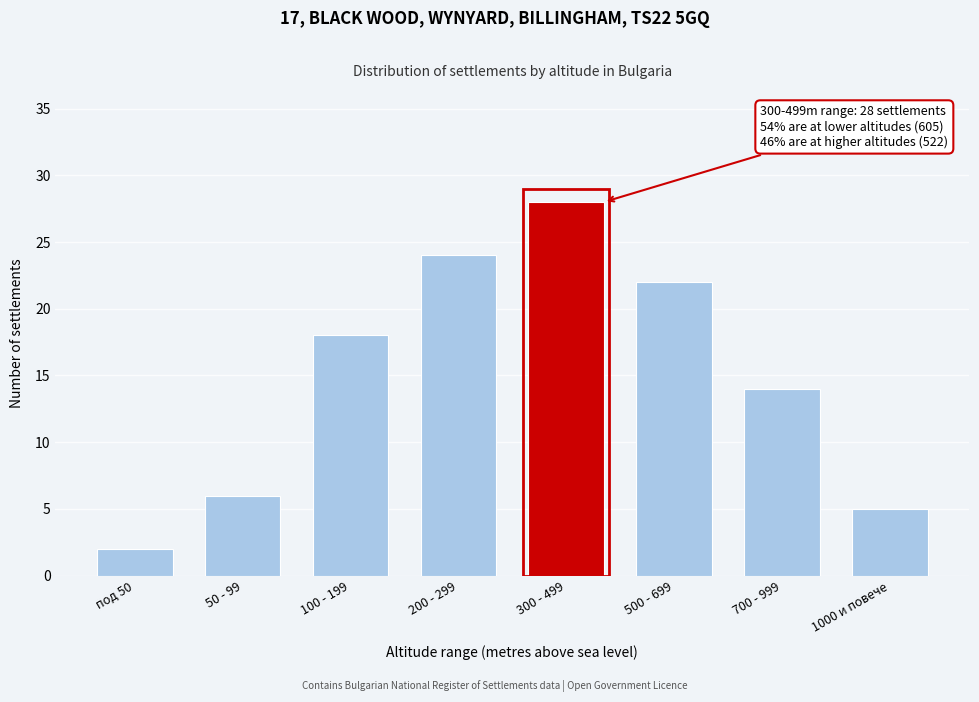

Reading right to left, what are all the values shown in this chart?

1000 и повече=5	700 - 999=14	500 - 699=22	300 - 499=28	200 - 299=24	100 - 199=18	50 - 99=6	под 50=2